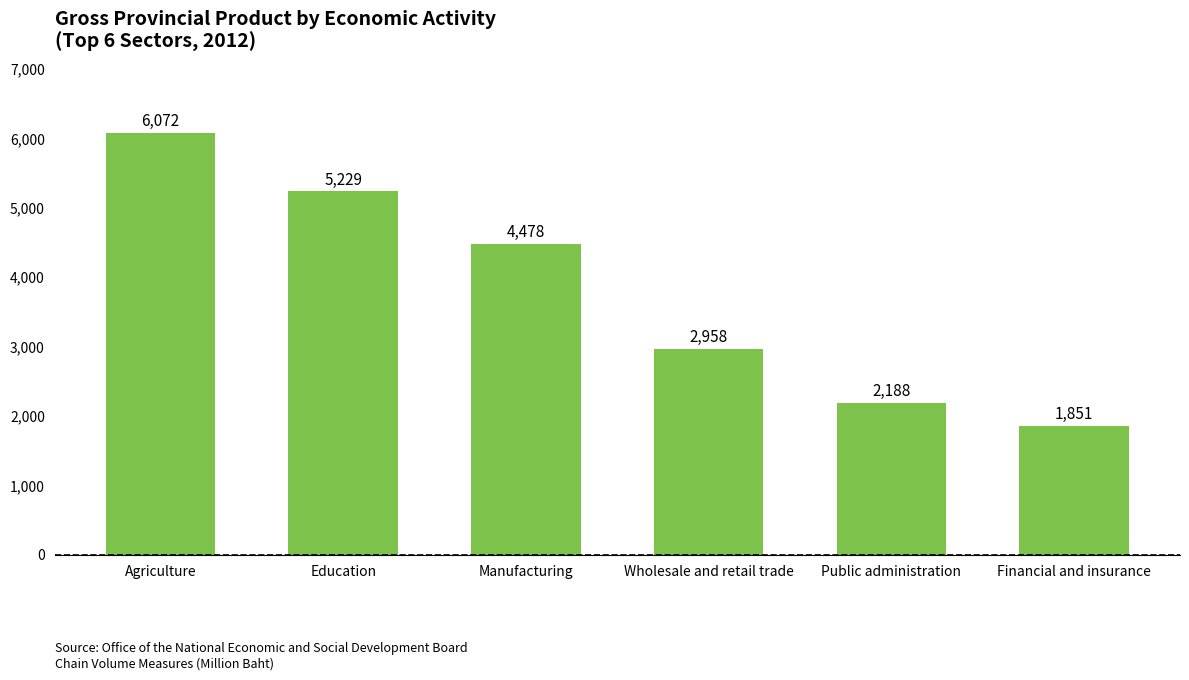

What is the difference between the maximum and minimum values?

4221